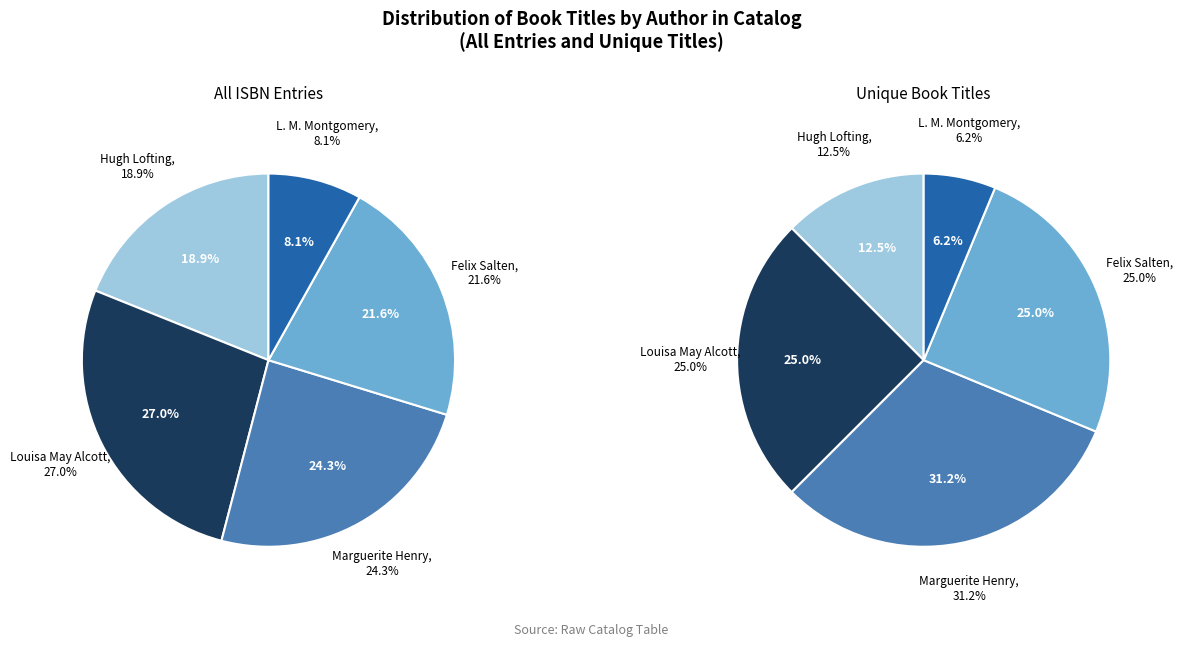

The Hugh Lofting slice represents 27% of the pie. True or false?

False